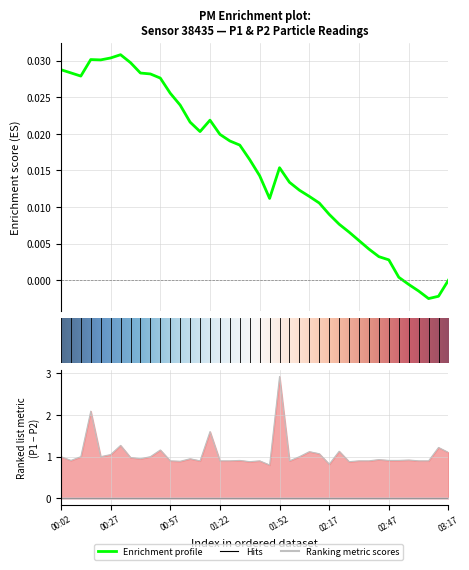

Where is the first local maximum for P2?

5